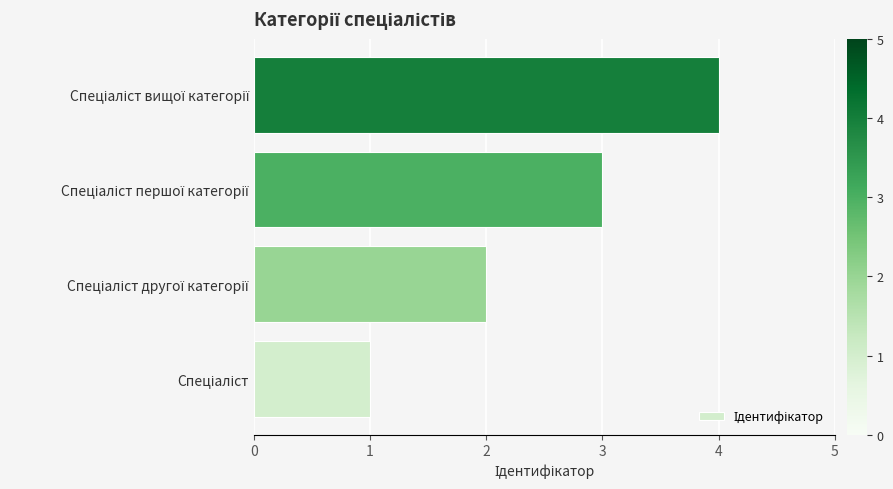

What is the smallest value displayed?

1